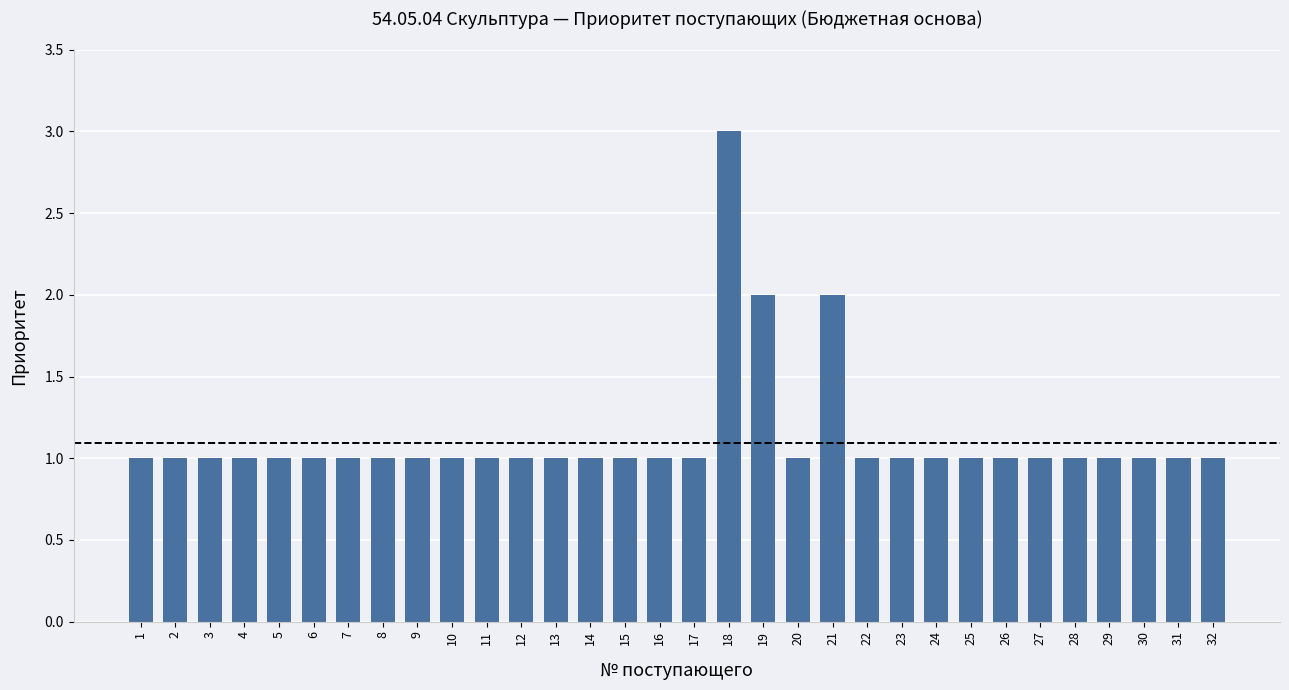

Approximately how many times larger is the value at 9 compared to 4?

1.0